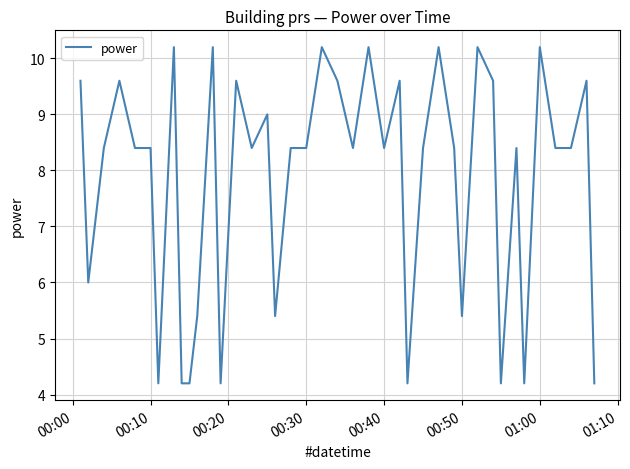

What is the greatest value displayed?

10.2